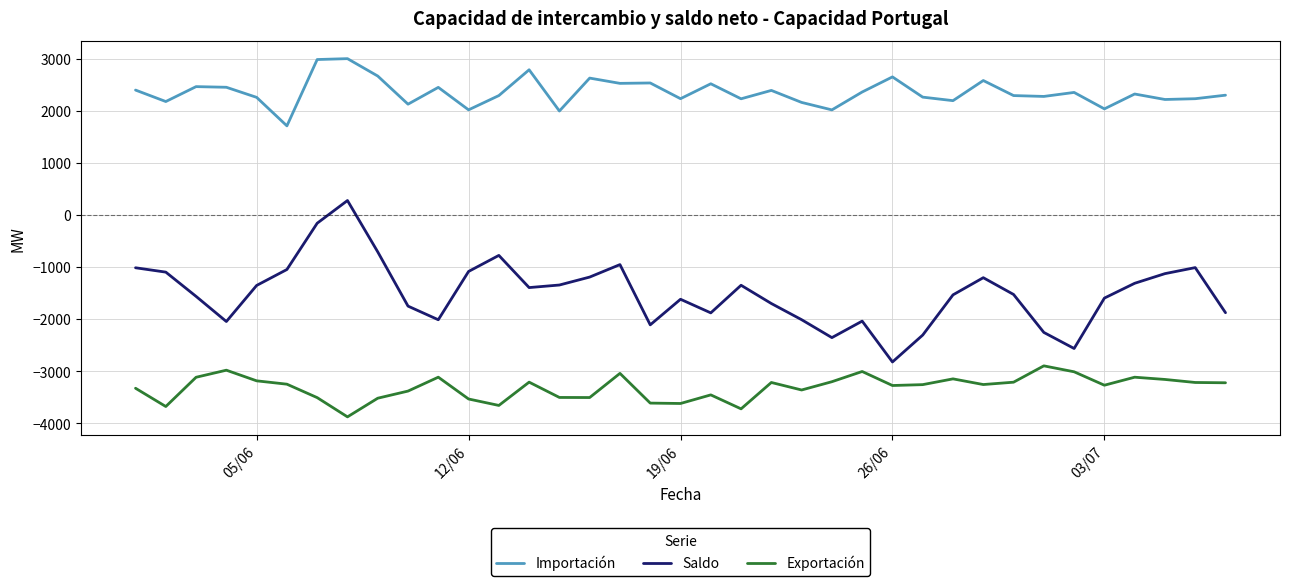

True or false: Saldo and Importación cross at least once.

False